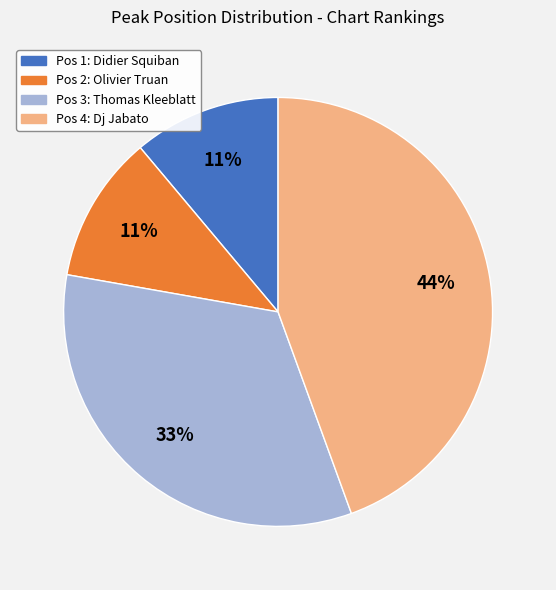

How many segments does this pie chart have?

4